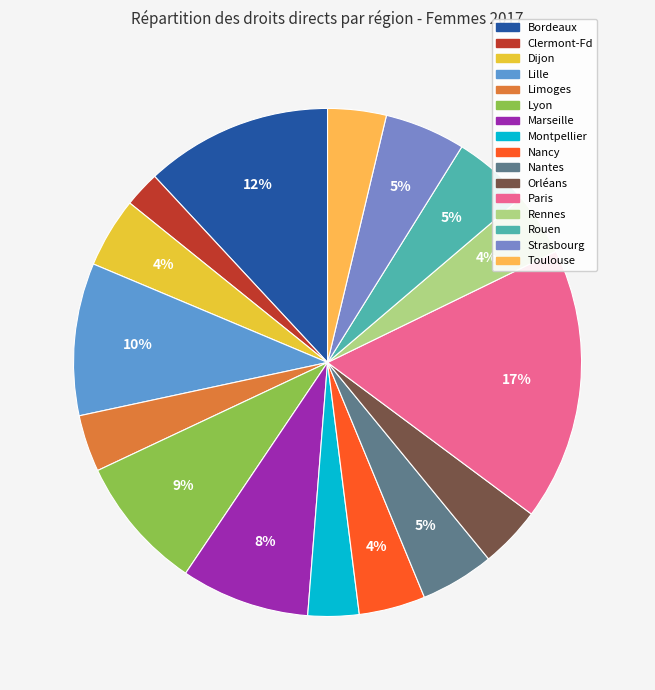

Does any single category account for the majority?

No